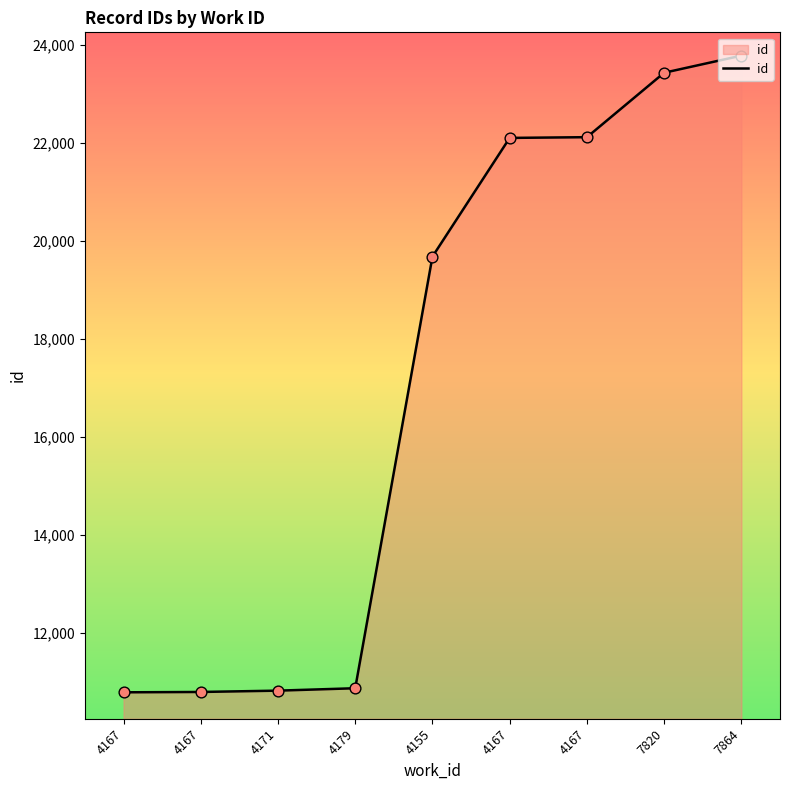

What is the change in value from 4167 to 7864?

+12986